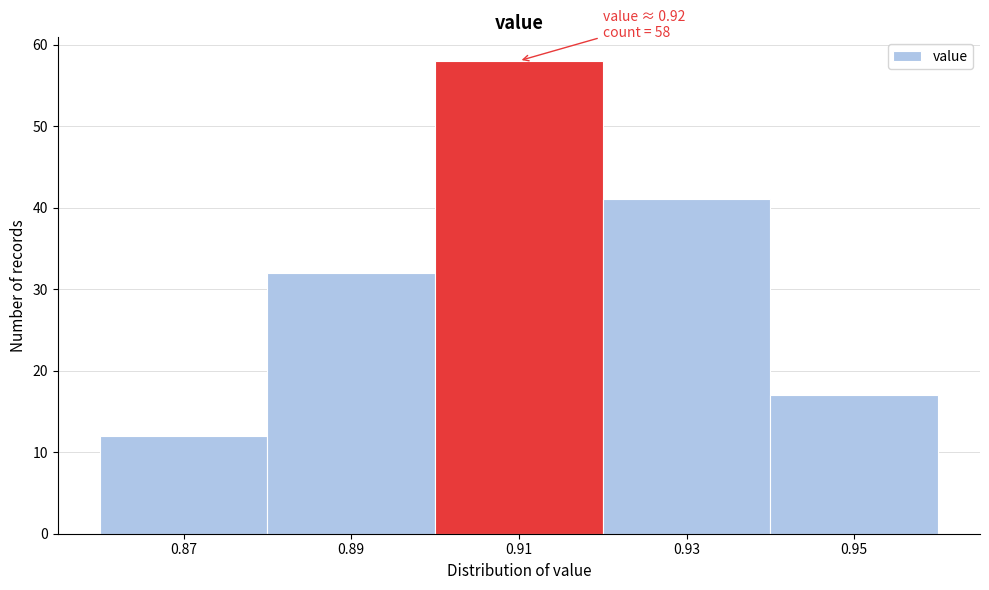

Reading left to right, extract all data points from this chart.

0.87=12	0.89=32	0.91=58	0.93=41	0.95=17